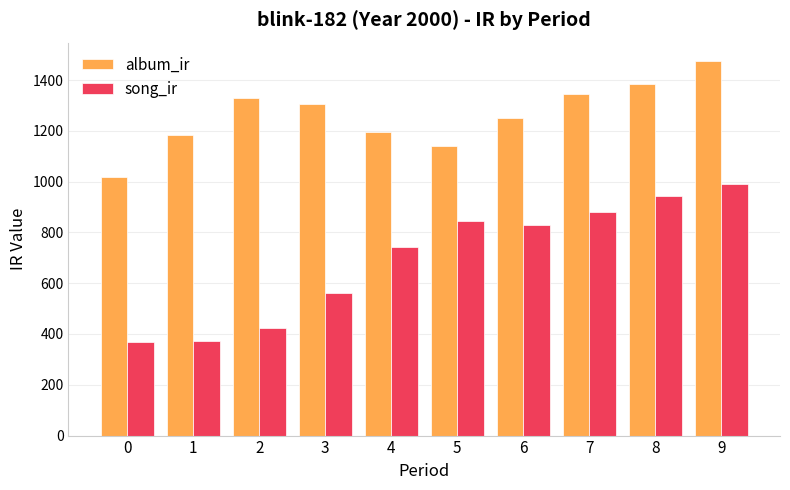

At which category is the sum across all series the highest?

9